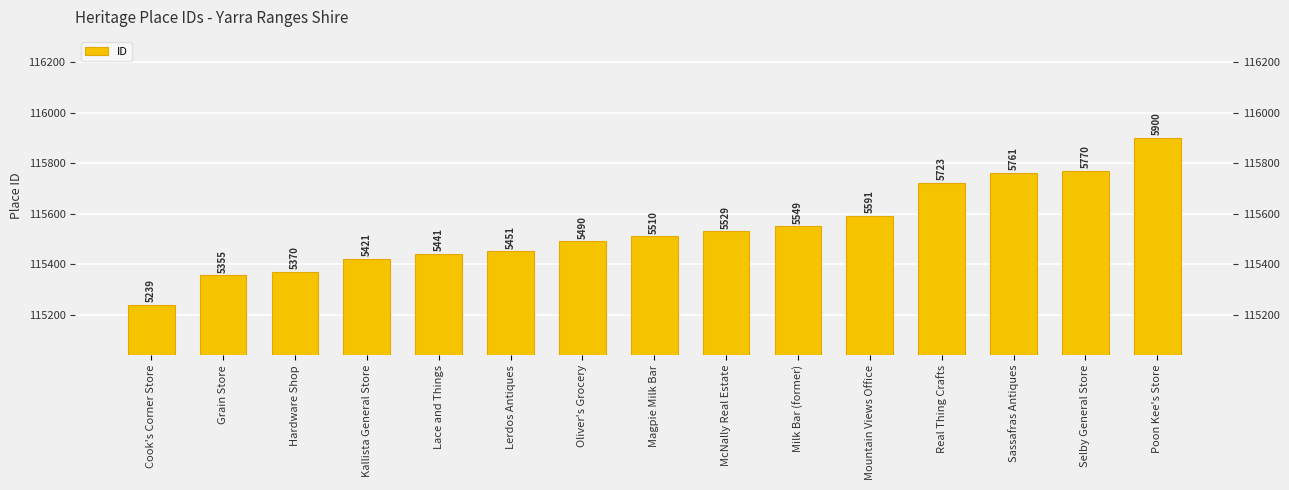

What is the sum of all values?

1733100